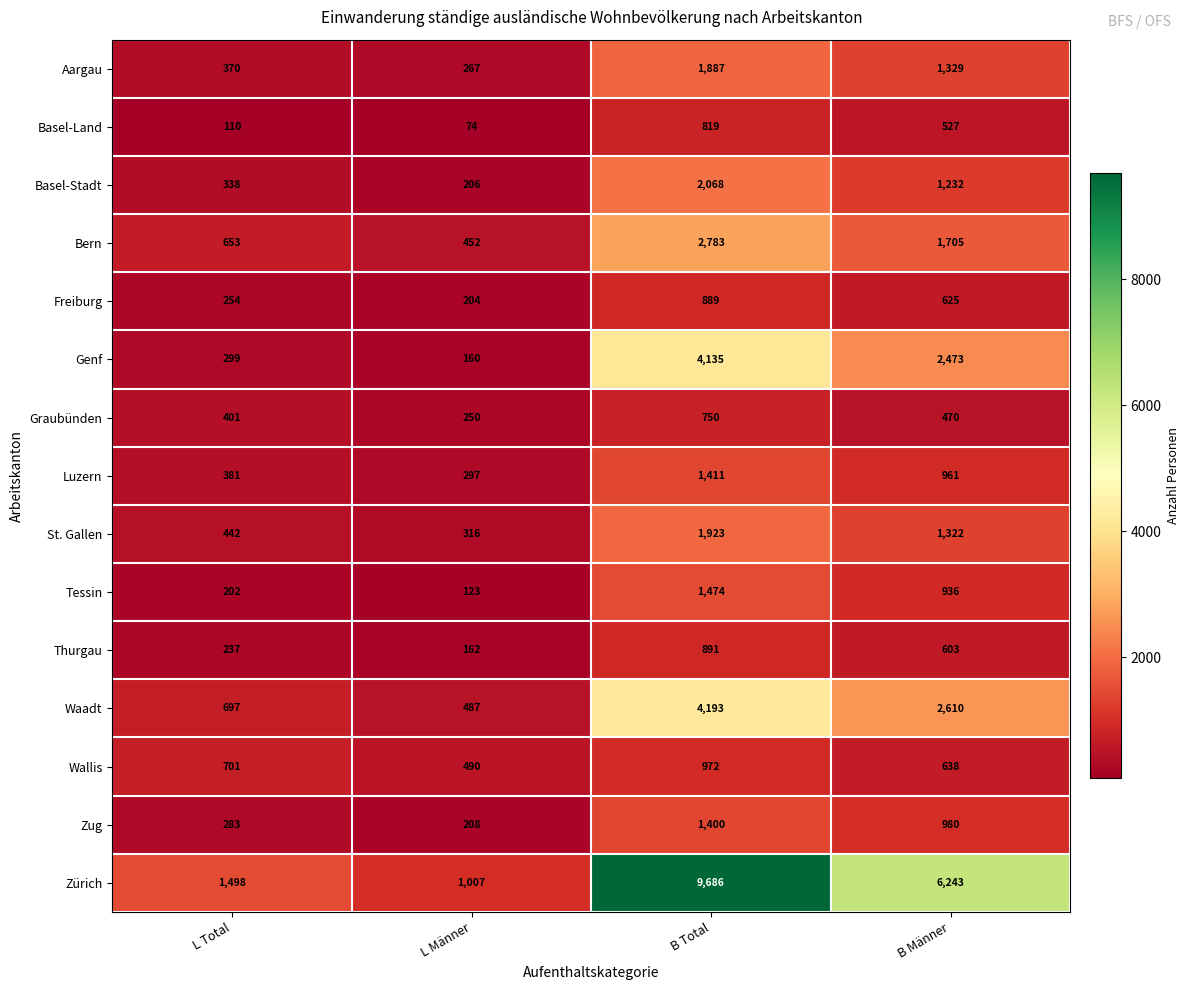

What is the approximate value of Basel-Land at B Total?

819